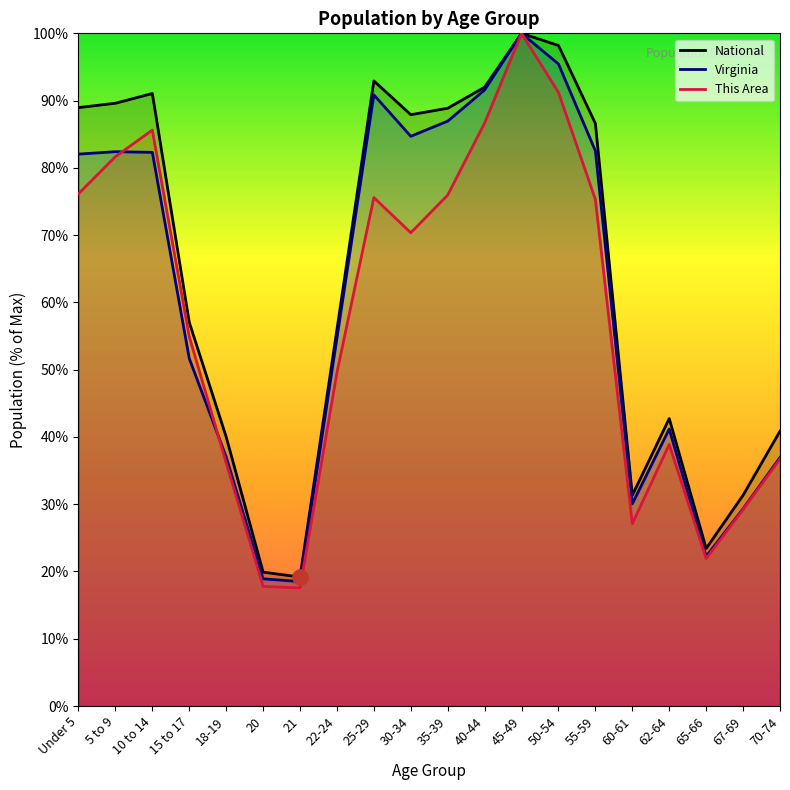

At which category is the sum across all series the highest?

45-49